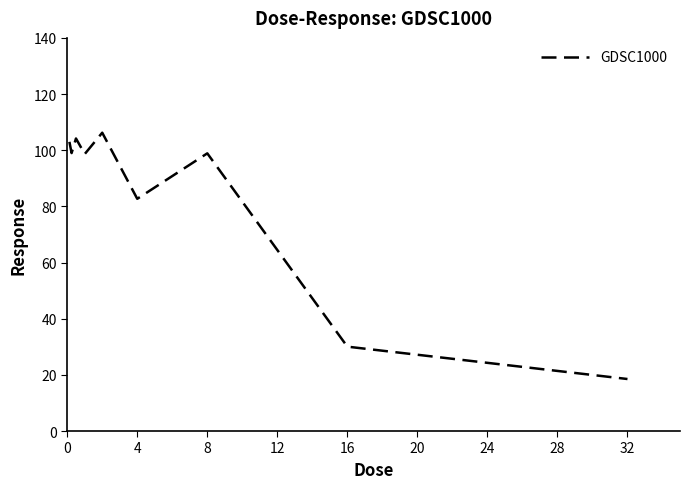

What is the minimum value shown in the chart?

18.5